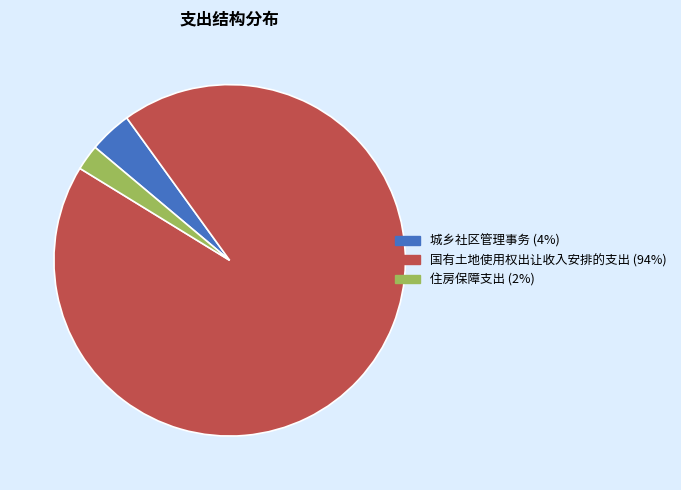

The 国有土地使用权出让收入安排的支出 slice represents 94% of the pie. True or false?

True